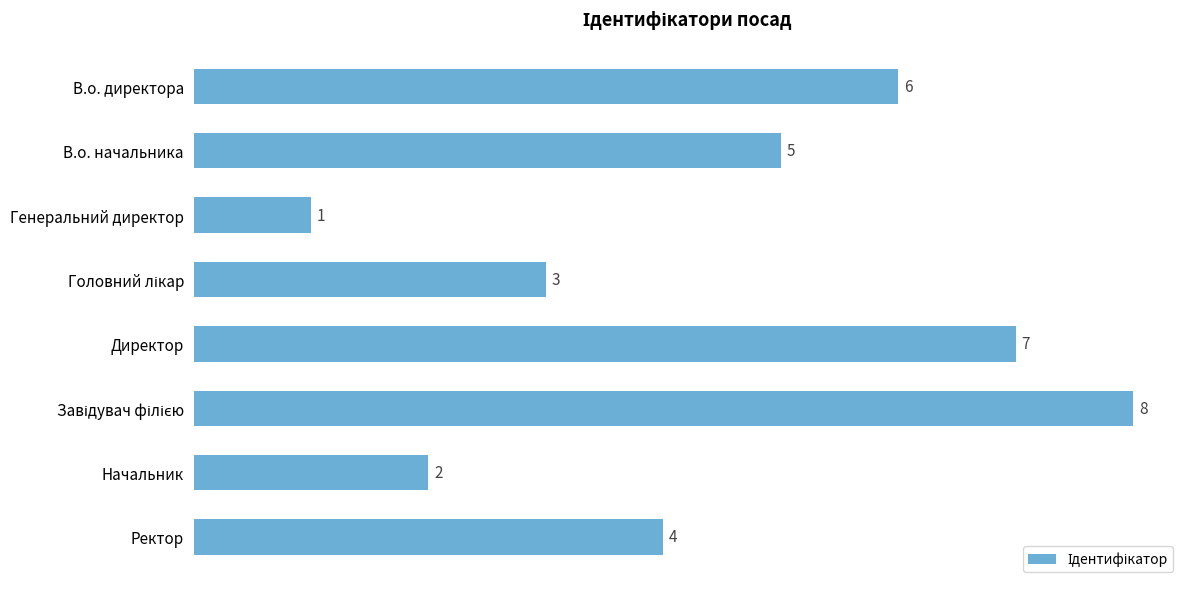

What position from the top is В.о. начальника?

2